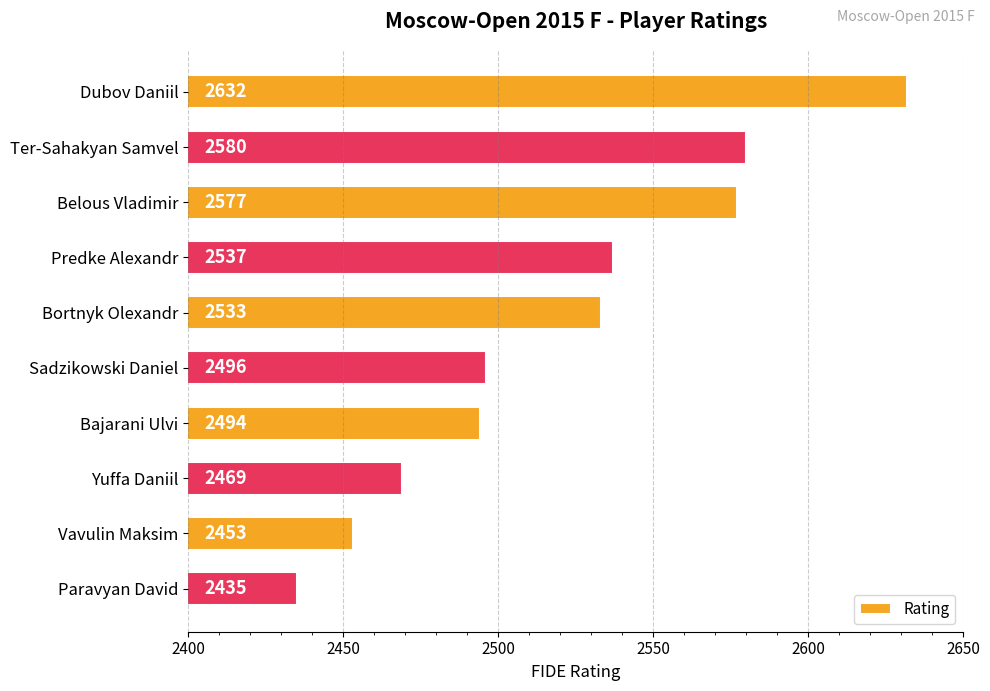

Where is the data nearest to the value 2533?

Bortnyk Olexandr